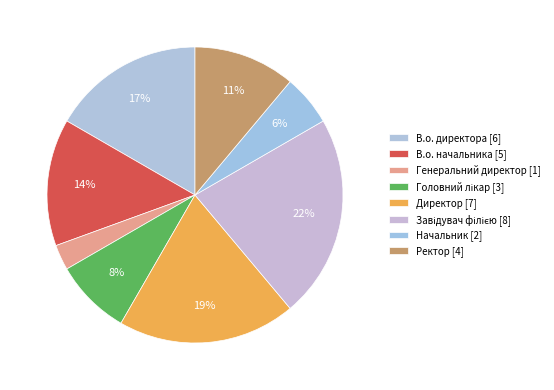

Which category has the smallest portion of the pie?

Генеральний директор